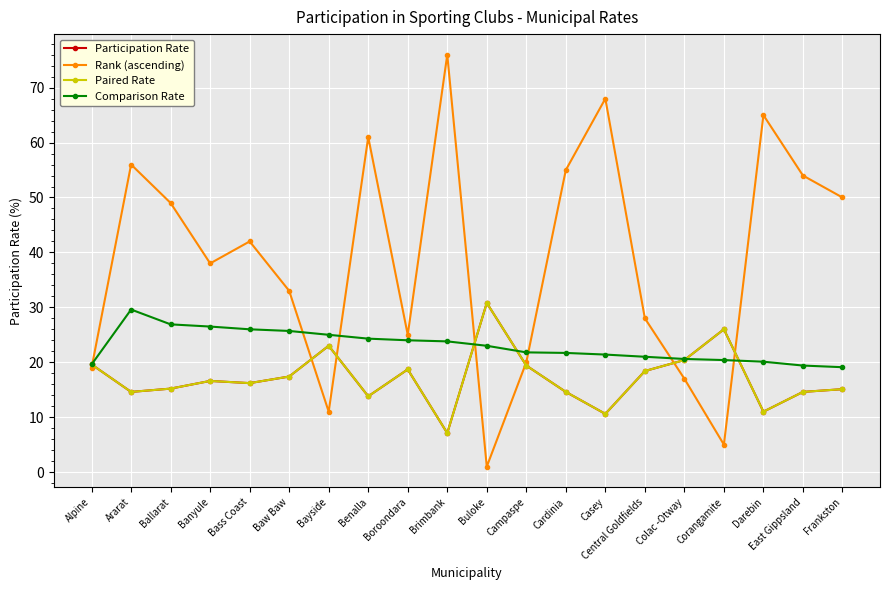

True or false: Participation Rate has more than 0 interior local peaks.

True